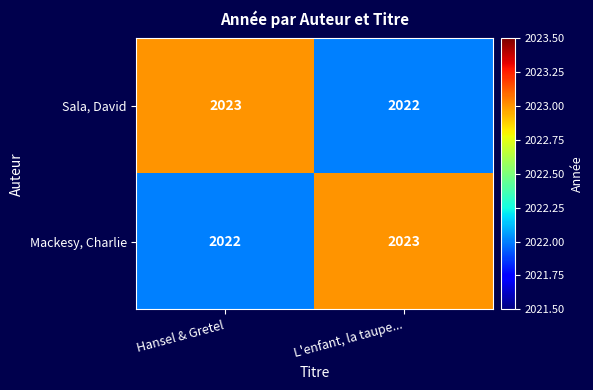

What is the minimum value shown in the chart?

2022